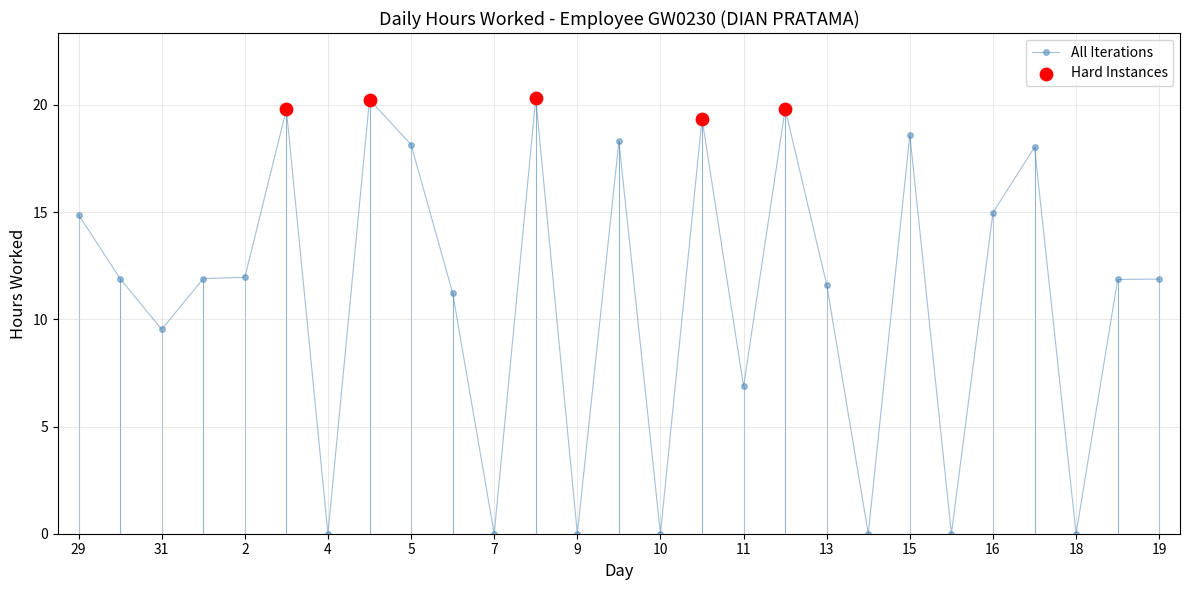

What is the maximum value shown in the chart?

20.3